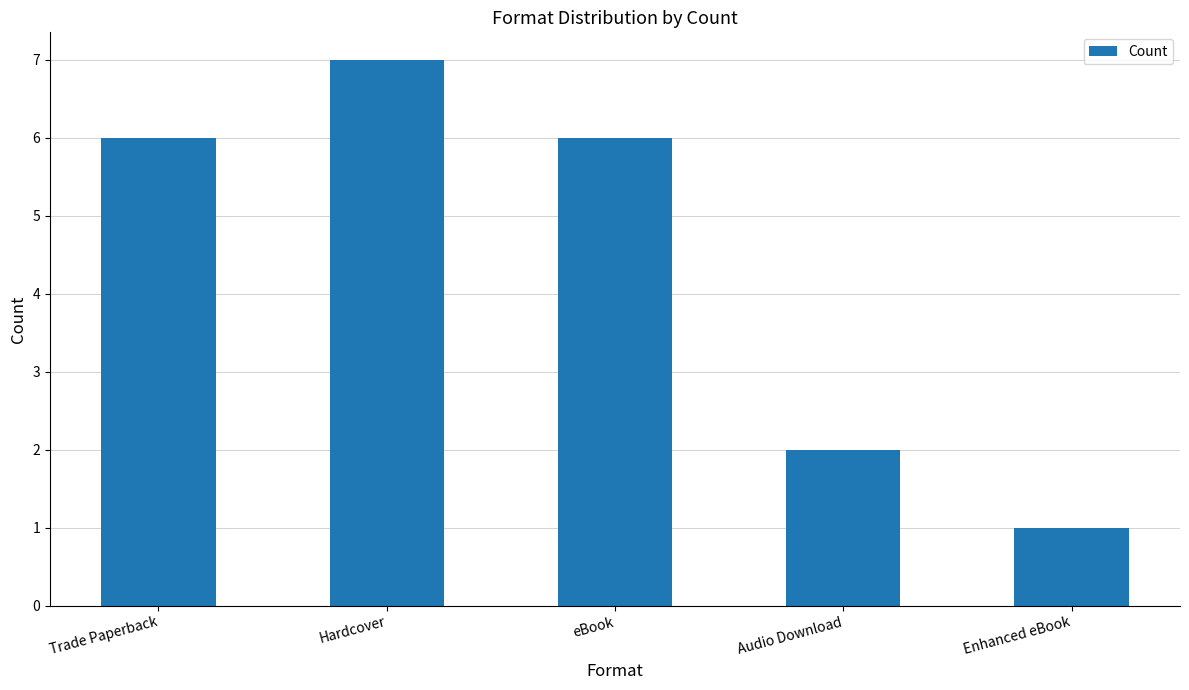

What is the greatest value displayed?

7